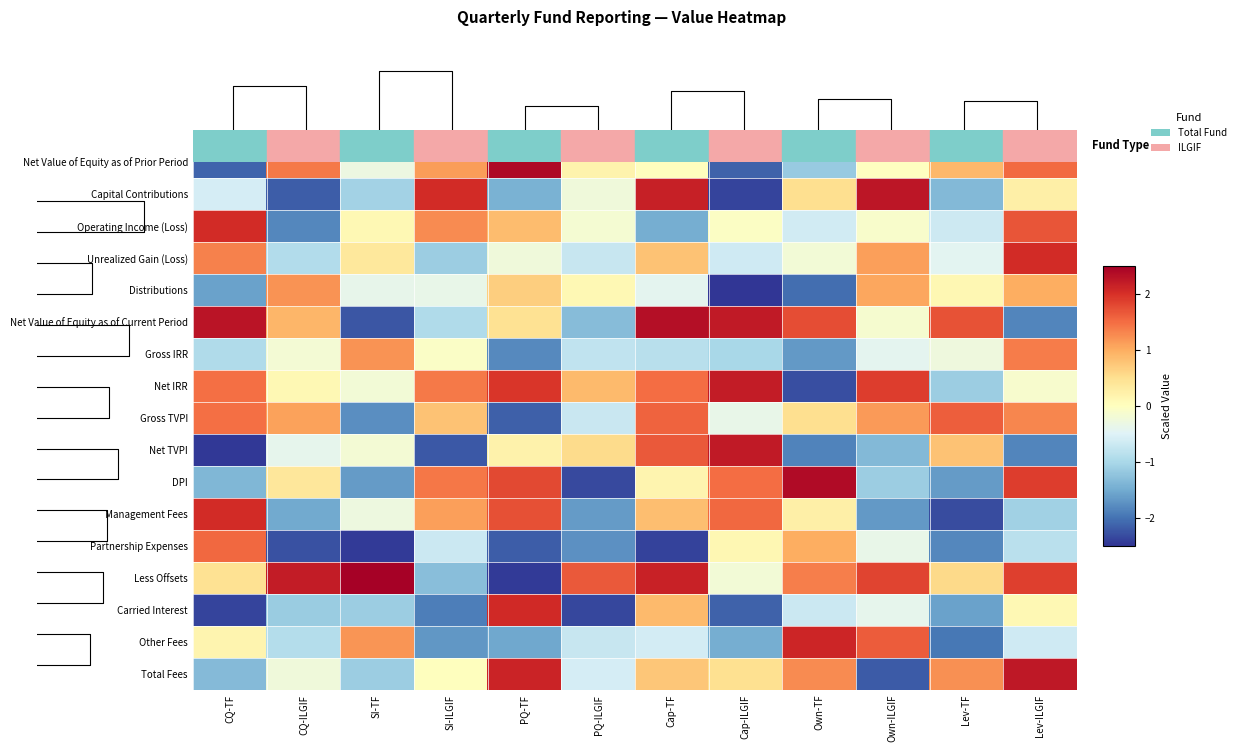

Read the Net TVPI value at Own-TF.

-1.9